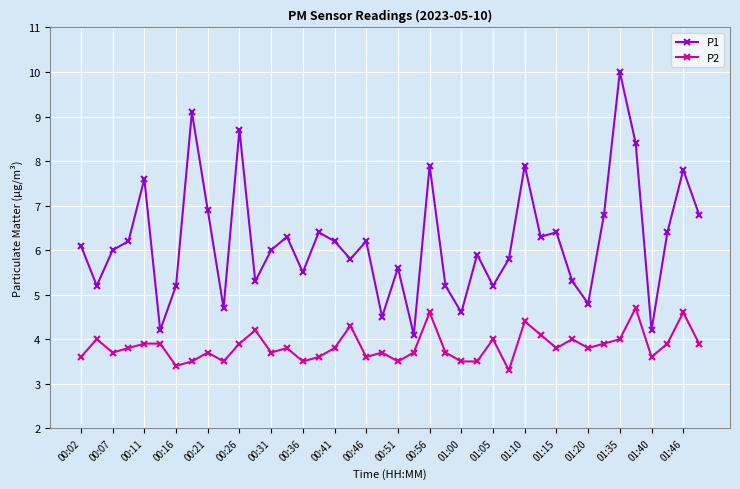

Which series has the largest range (max minus min)?

P1